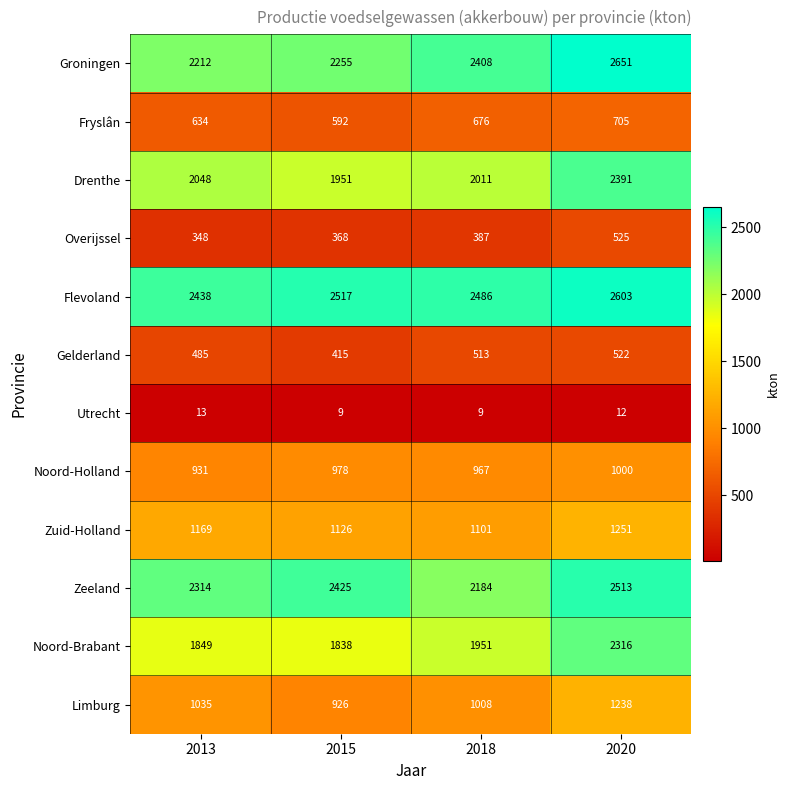

What is the difference between the maximum and second lowest values in the Utrecht series?

4